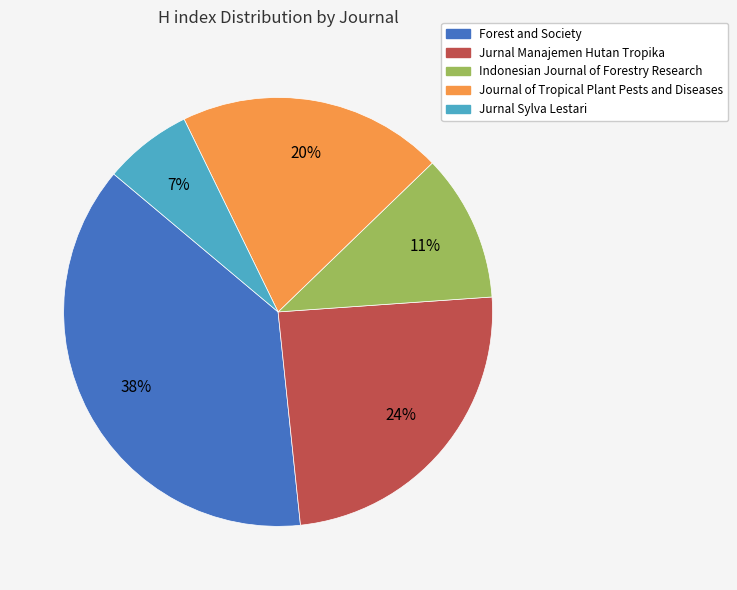

What is the smallest slice in the pie chart?

Jurnal Sylva Lestari